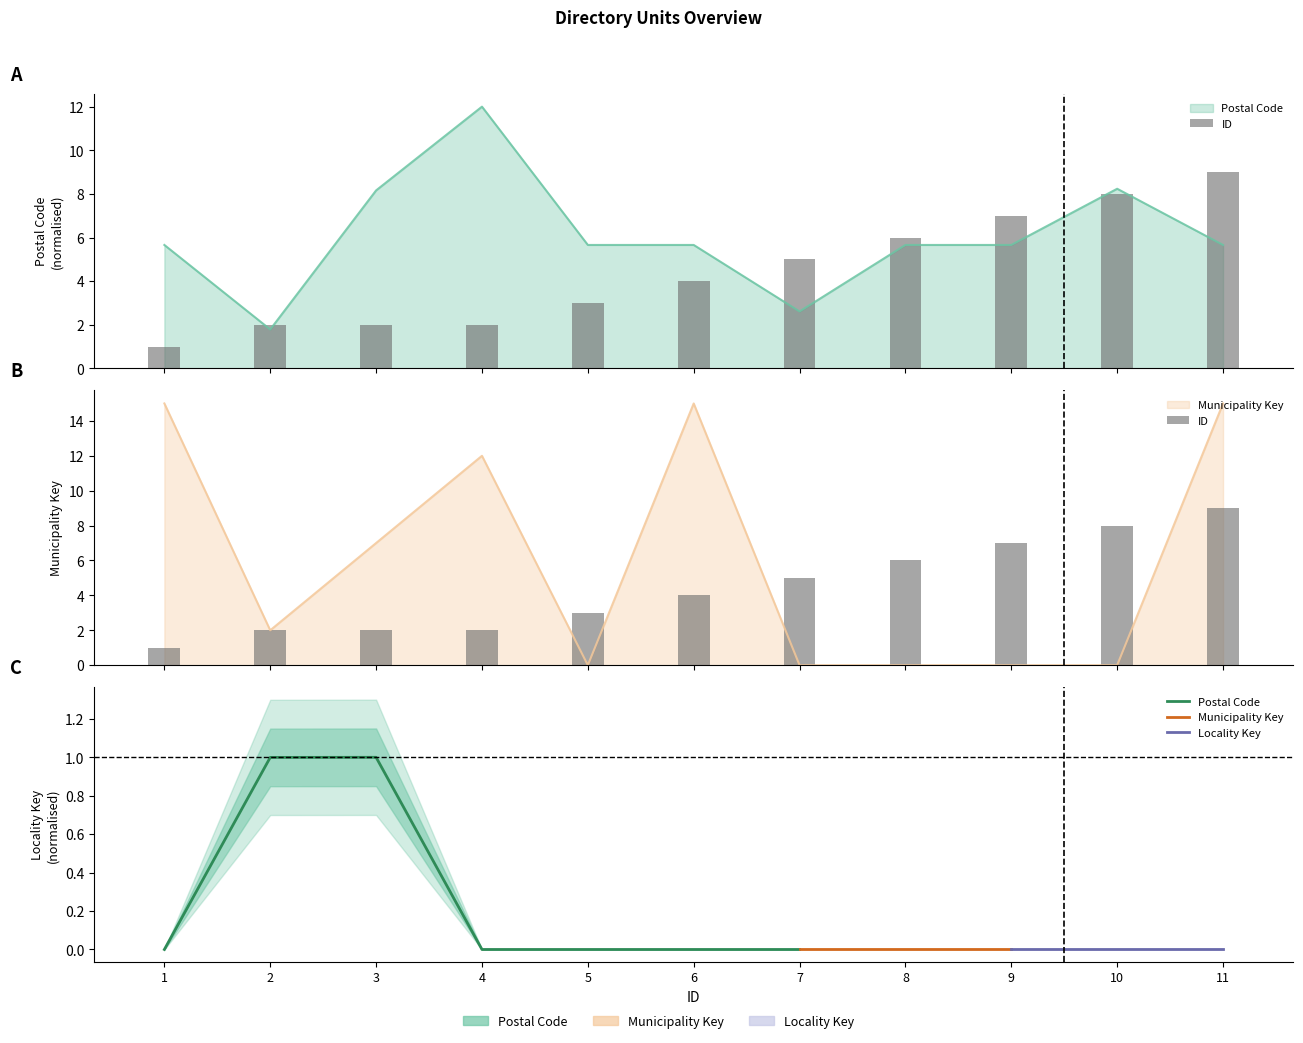

How many data points in ID are less than 4?

5